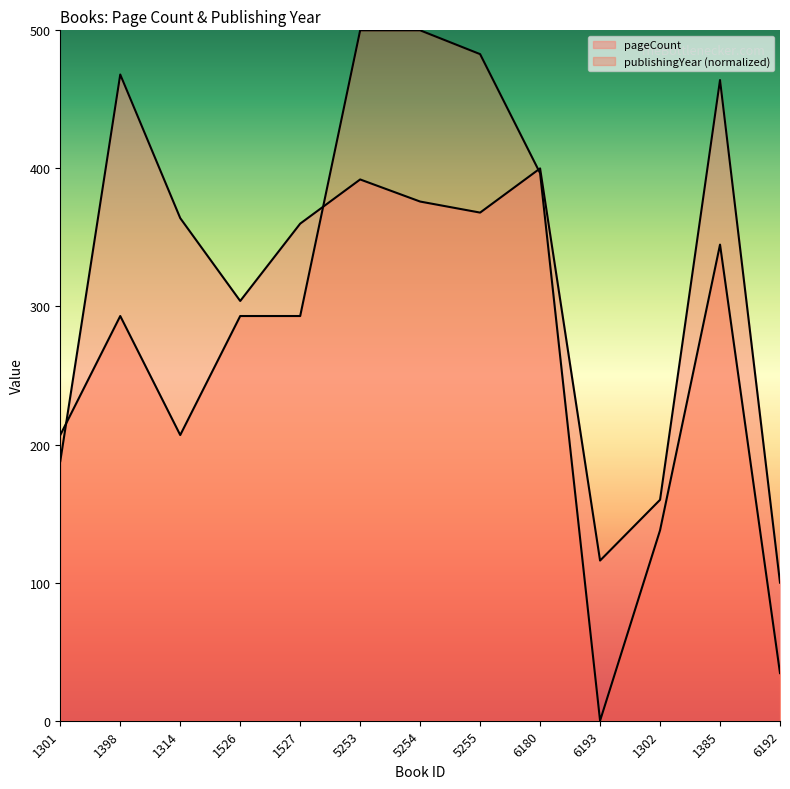

Reading left to right, extract all data points from this chart.

pageCount: 1301=188.0	1398=468.0	1314=364.0	1526=304.0	1527=360.0	5253=392.0	5254=376.0	5255=368.0	6180=400.0	6193=116.0	1302=160.0	1385=464.0	6192=100.0
publishingYear: 1301=206.9	1398=293.1	1314=206.9	1526=293.1	1527=293.1	5253=500.0	5254=500.0	5255=482.8	6180=396.6	6193=0.0	1302=137.9	1385=344.8	6192=34.5